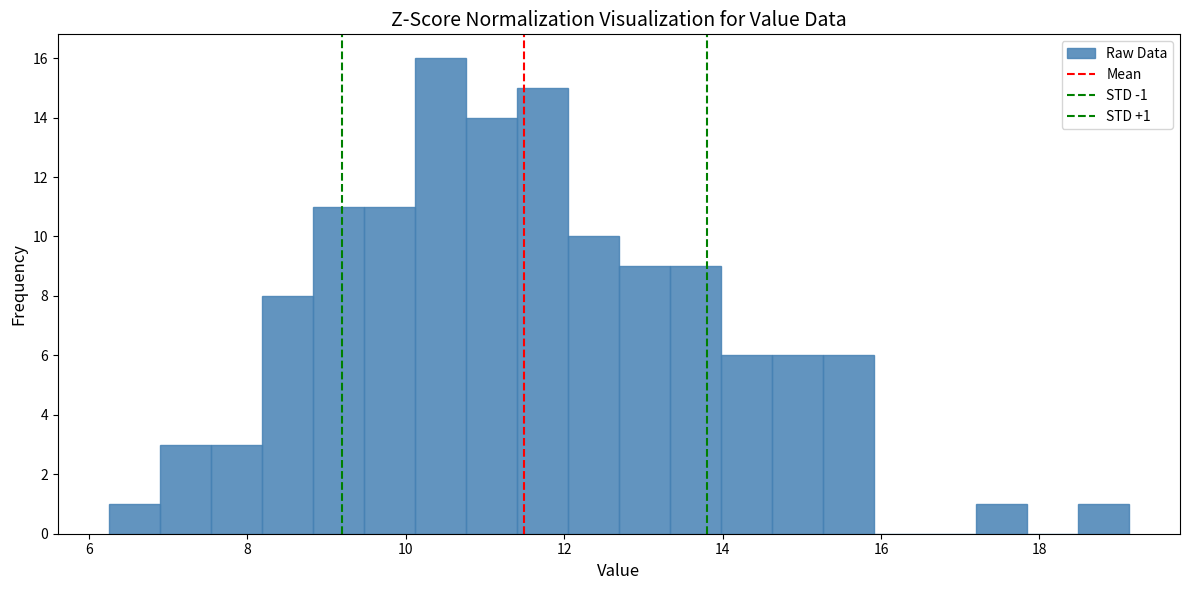

Read against the x-axis, roughly where is the centre of the tallest bar?

10.4